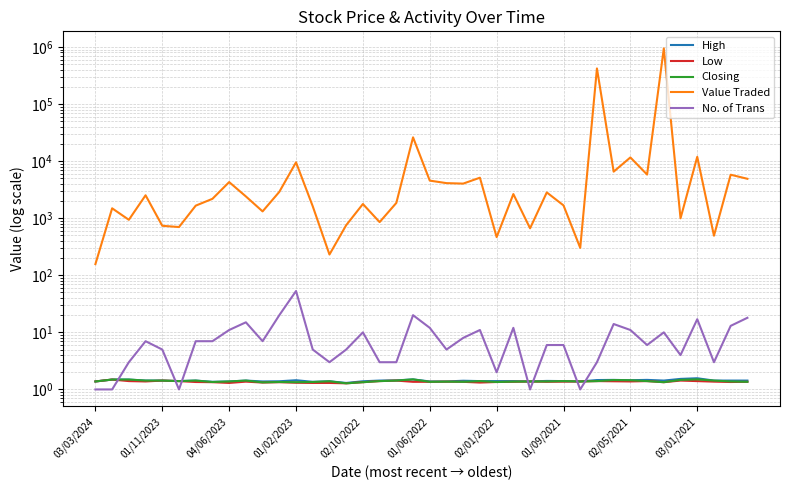

True or false: Closing and Low cross at least once.

False